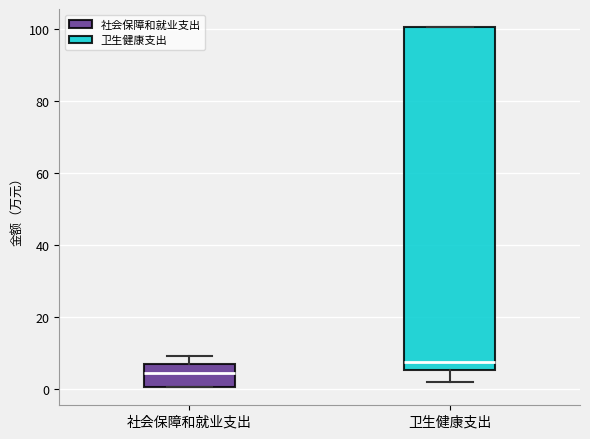

Where is the lower edge of the box for 卫生健康支出 on the y-axis? The values are not printed on the chart, so give them approximately, as read against the axis.

6